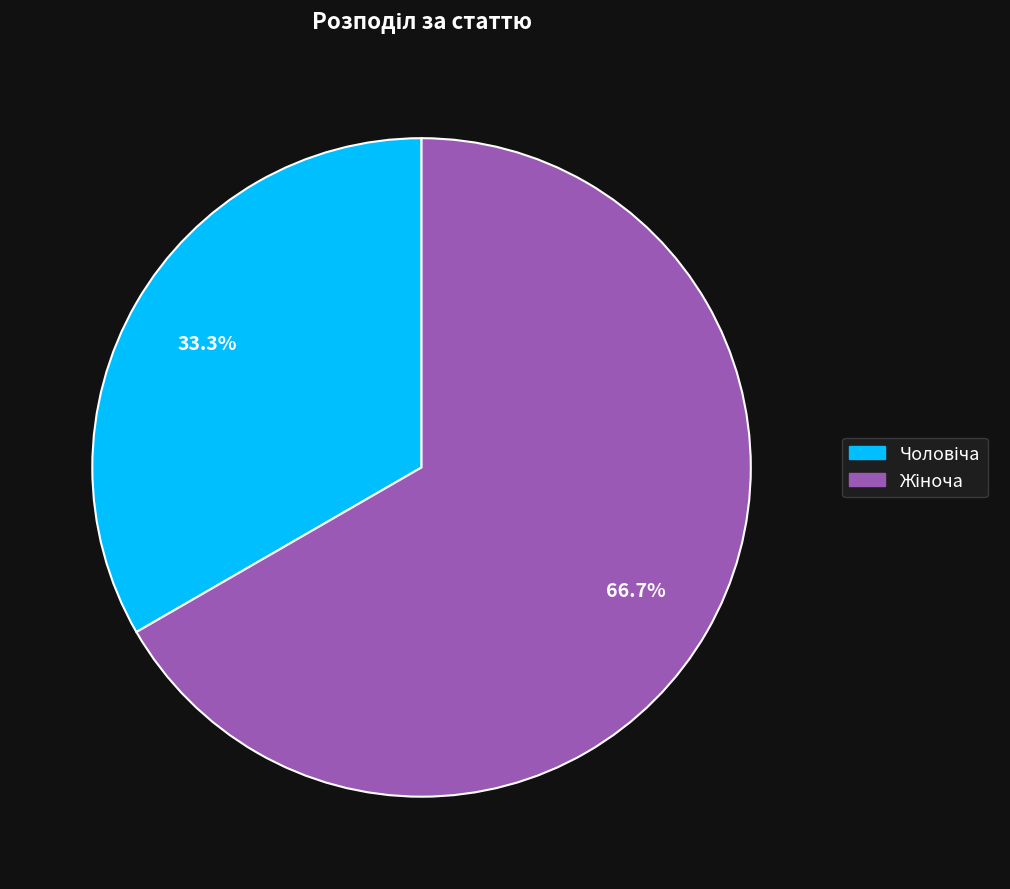

Is there any slice that represents more than half of the pie?

Yes